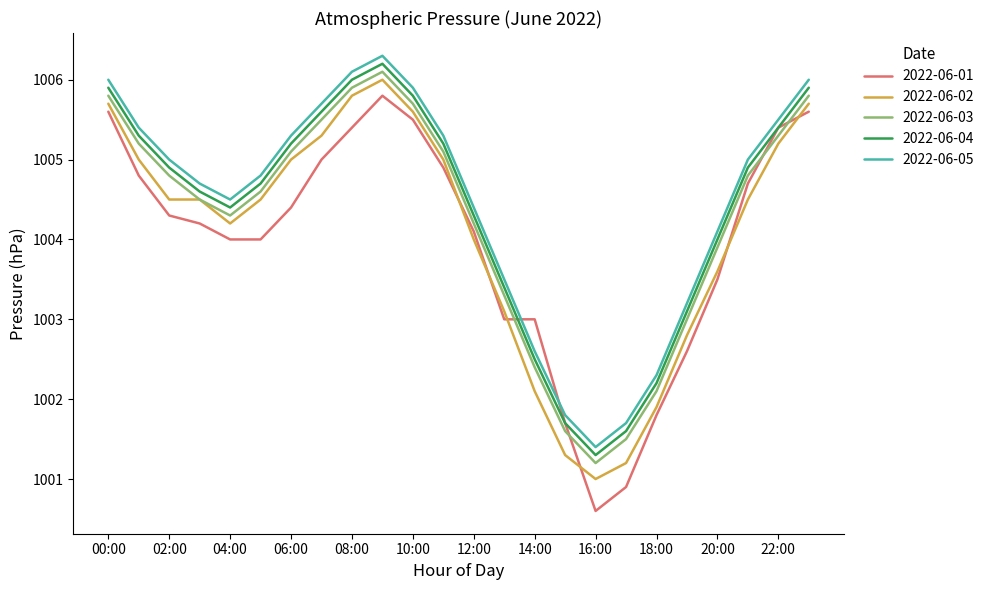

What is the minimum value shown in the chart?

1000.6